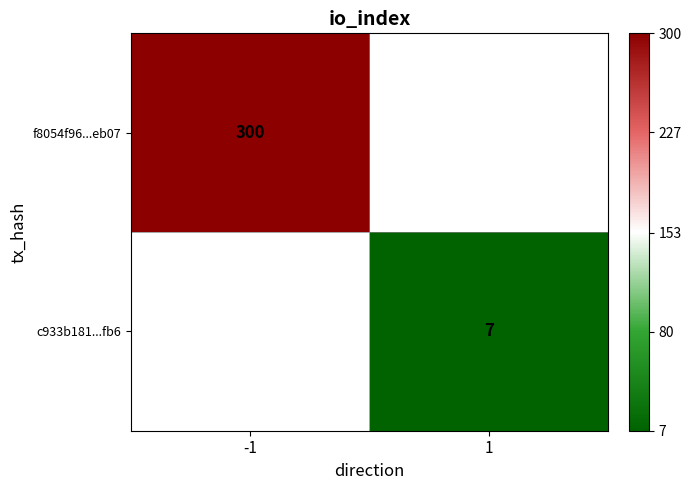

True or false: f8054f96...eb07 has a value of 135 at -1.

False